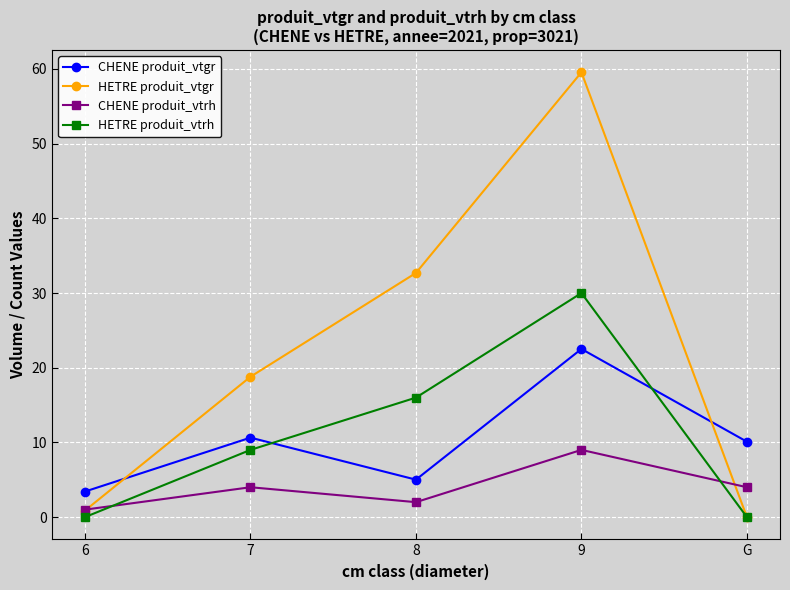

Which series ends up on top after the final intersection of HETRE produit_vtrh and CHENE produit_vtgr?

CHENE produit_vtgr